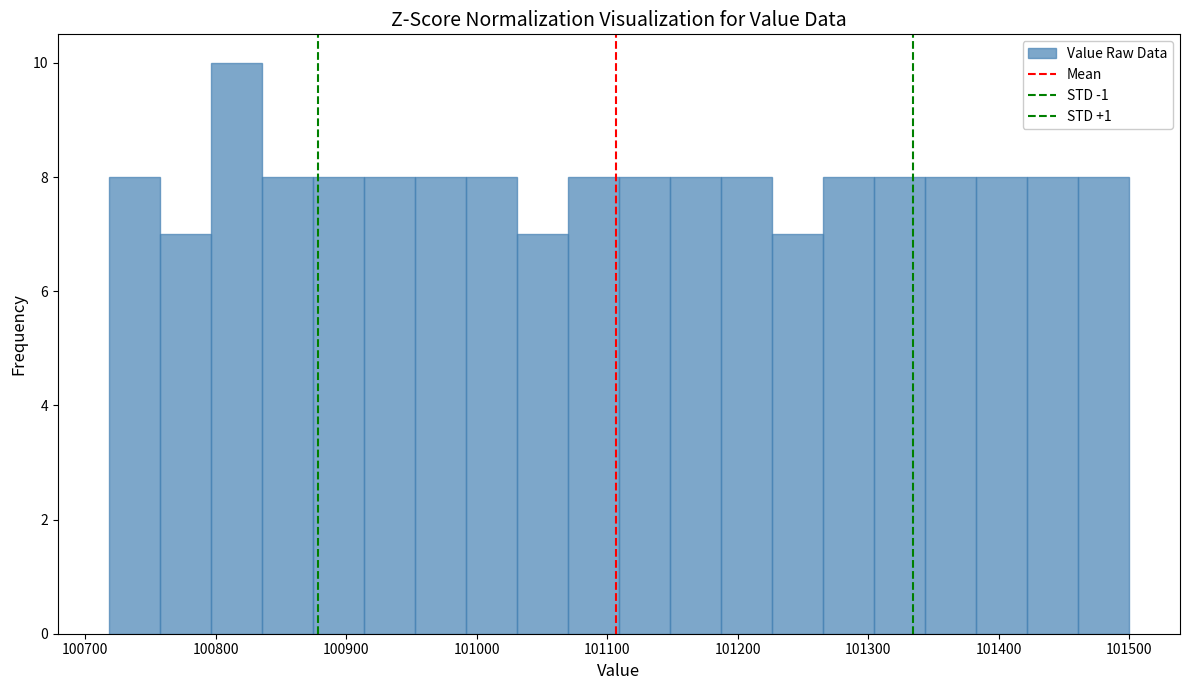

Around what value on the x-axis is the tallest bar? Give the approximate position of its centre, as read against the axis.

100820